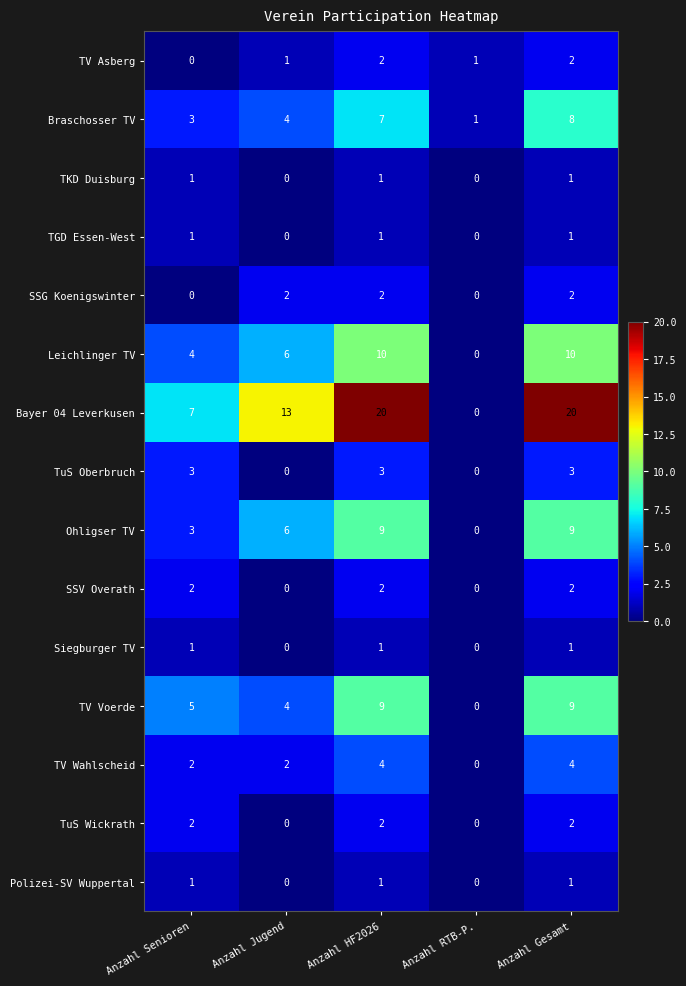

Which series changed the most between Anzahl Senioren and Anzahl Jugend?

Bayer 04 Leverkusen